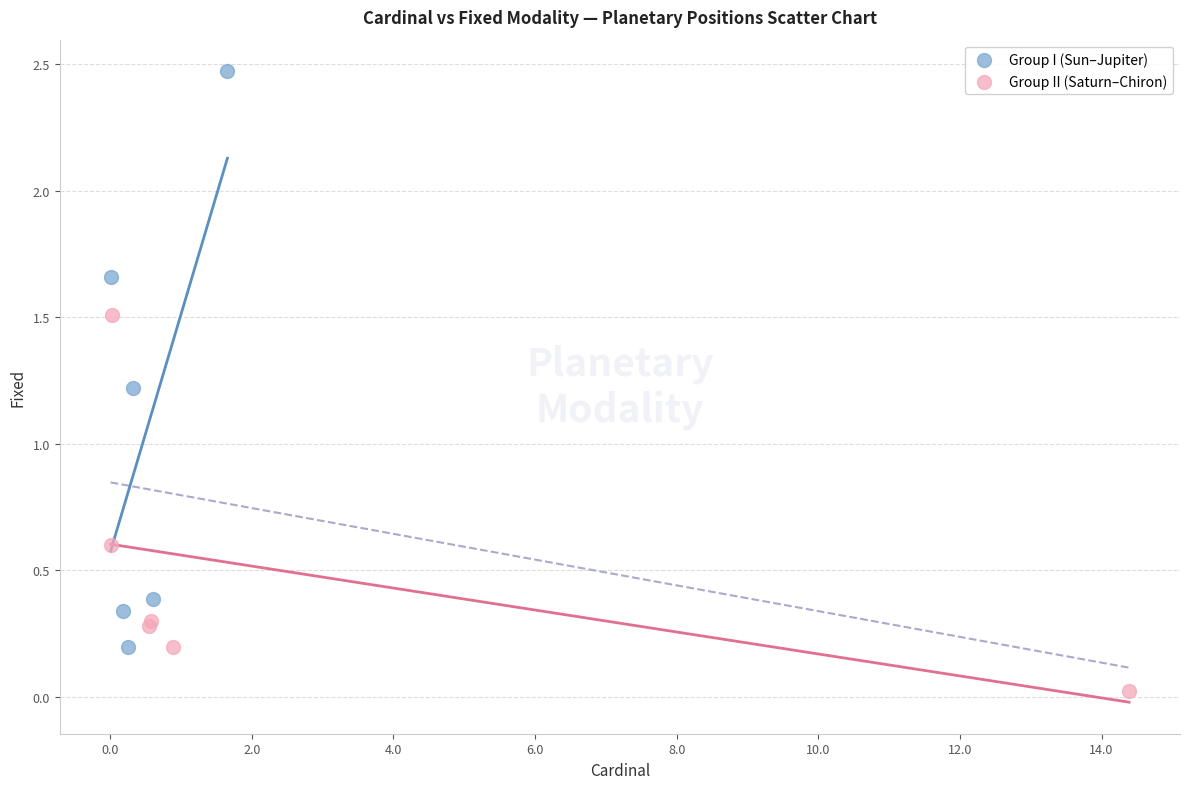

What are all the series names shown in the legend?

Group I (Sun–Jupiter), Group II (Saturn–Chiron)